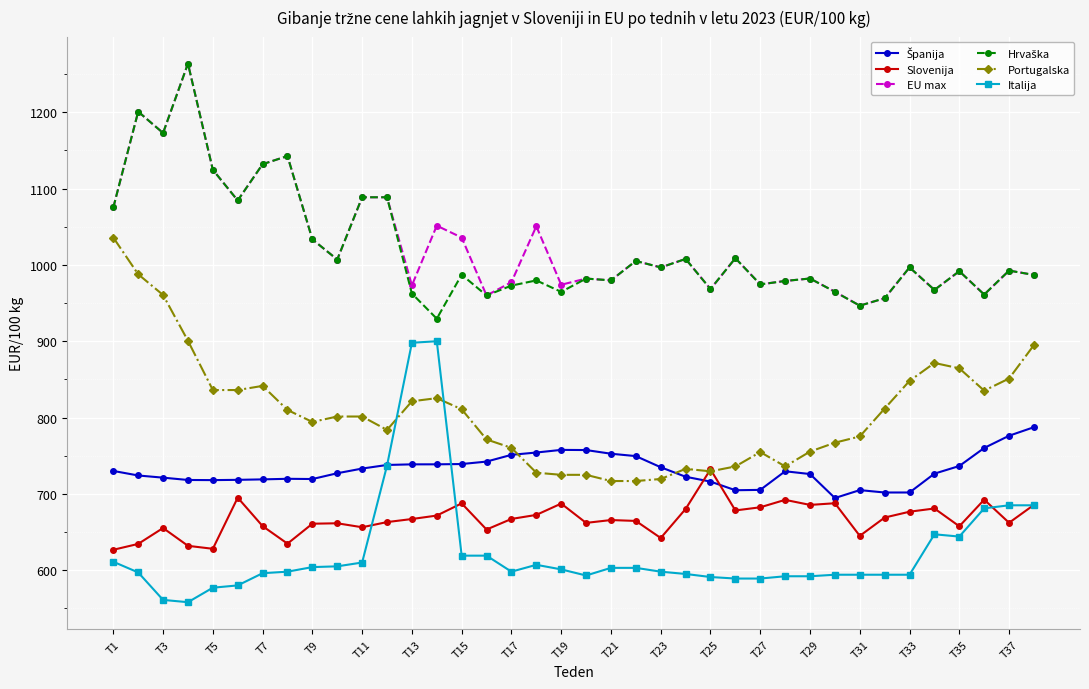

True or false: EU max has more than 2 points higher than both neighbors.

True